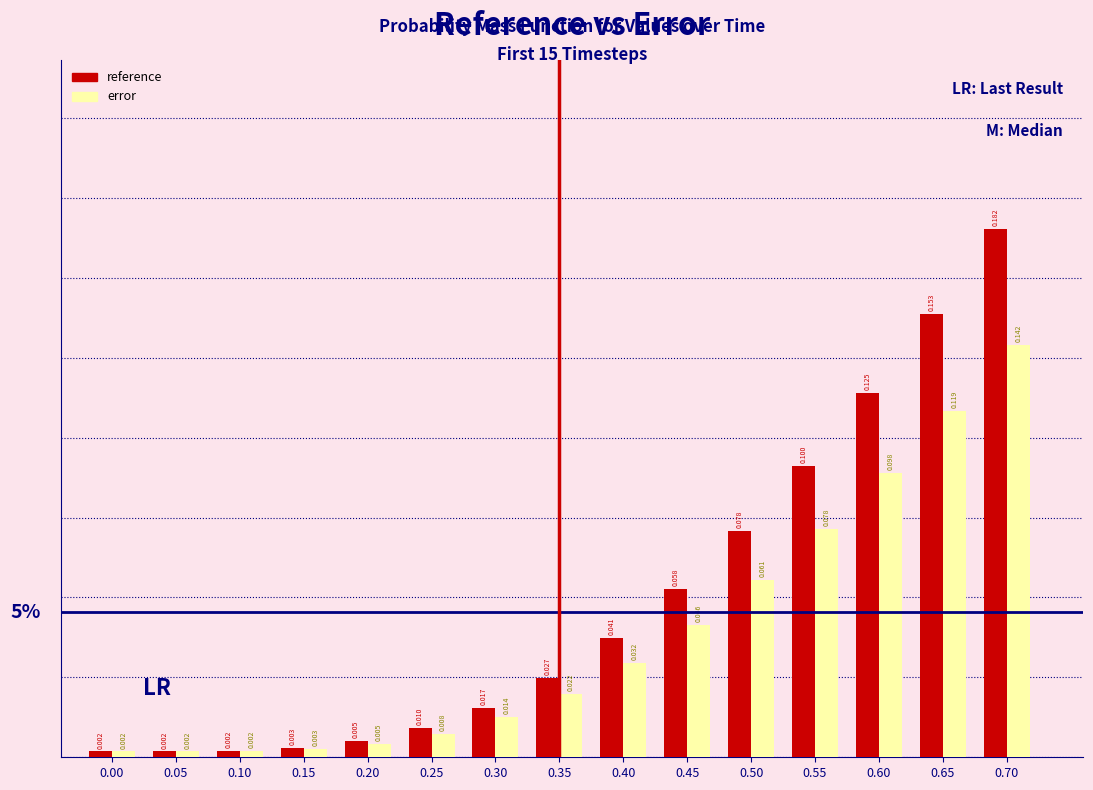

Which series has the widest spread of values?

reference